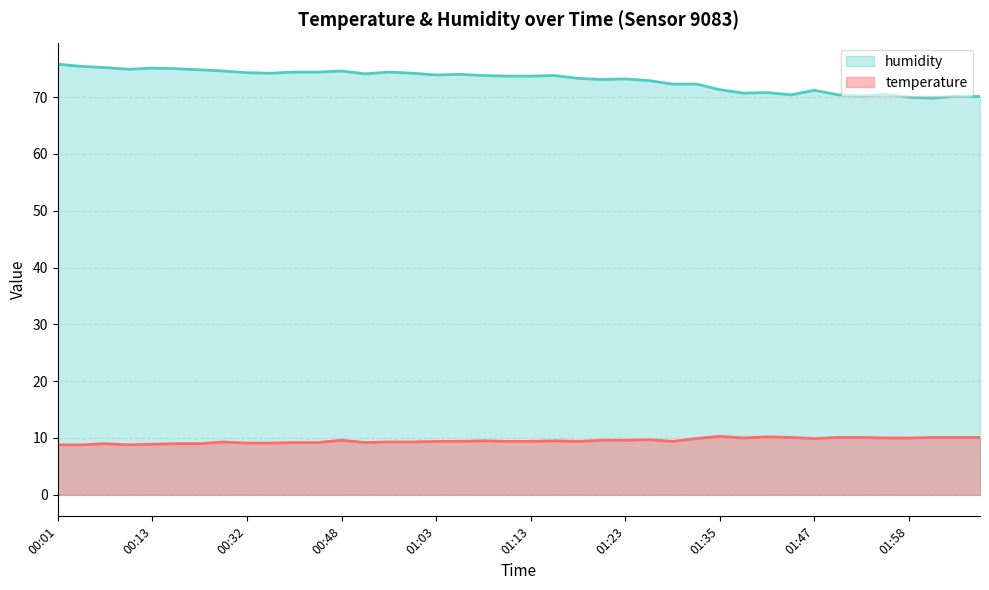

What is the label of the 19th point from the left?

01:08